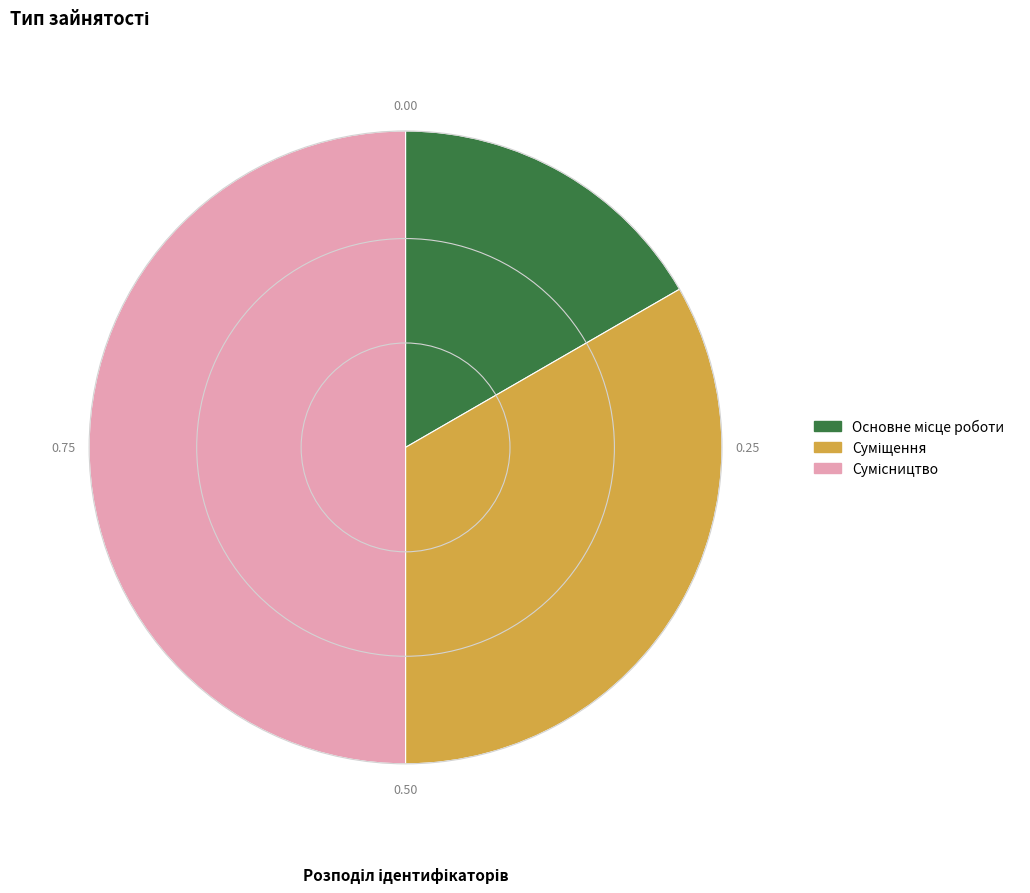

What is the ratio of the value at Сумісництво to the value at Суміщення?

1.5